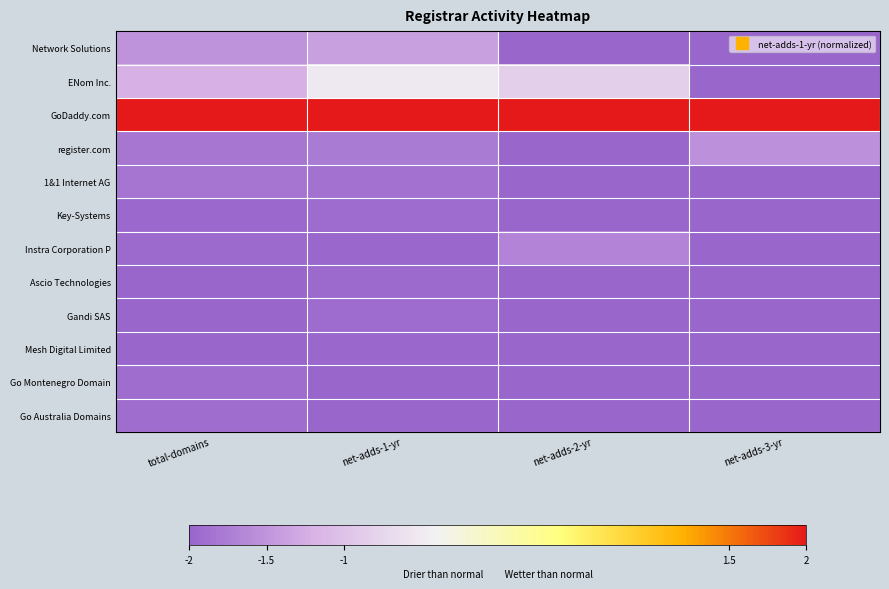

What is the smallest value displayed?

-2.0